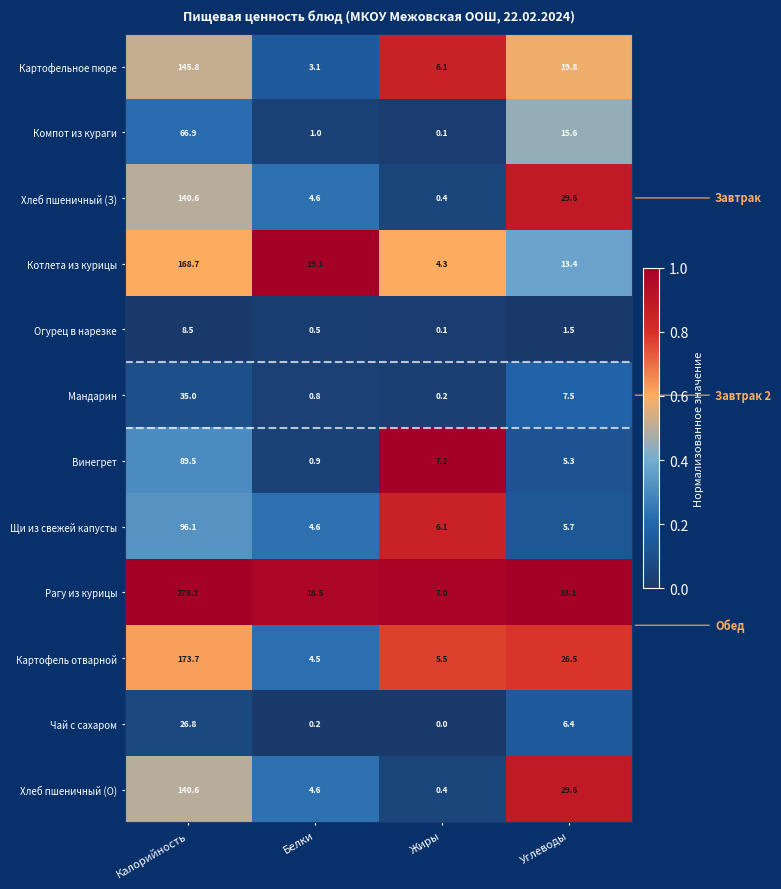

True or false: Картофель отварной has a value of 26.5 at Углеводы.

True